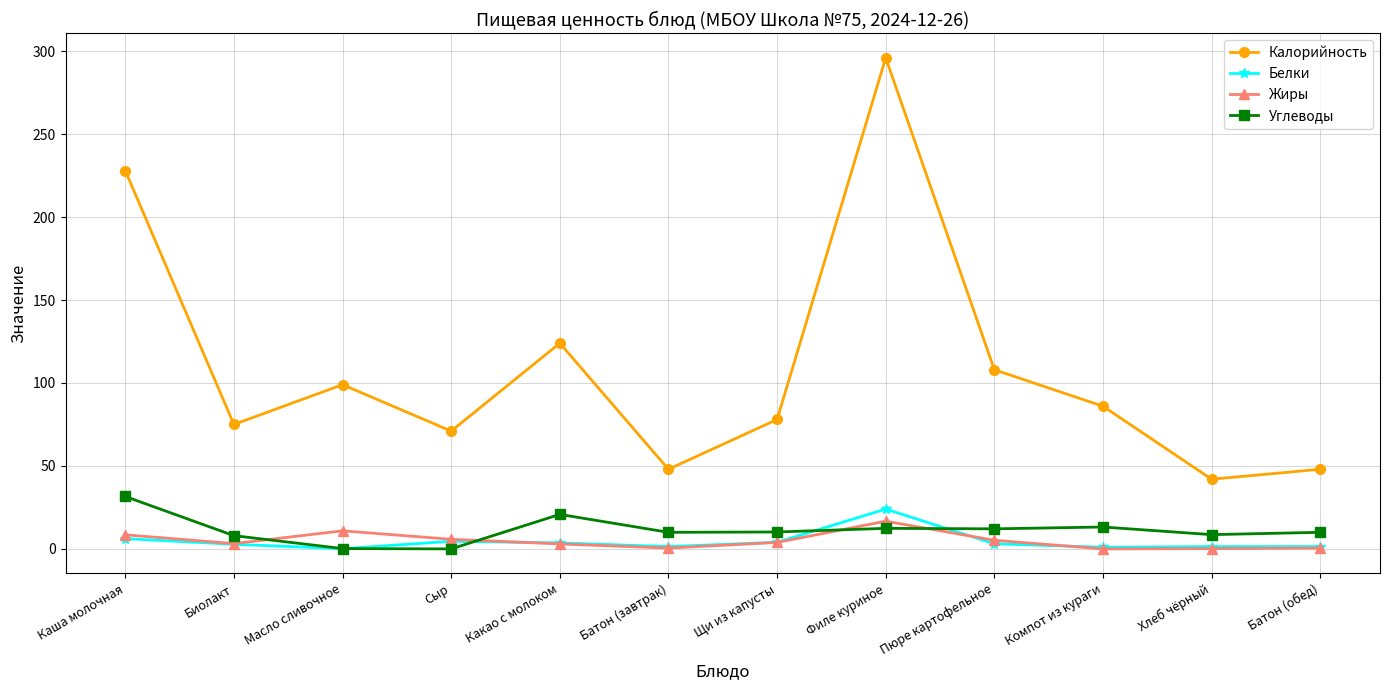

True or false: Белки has more than 1 interior local peaks.

True